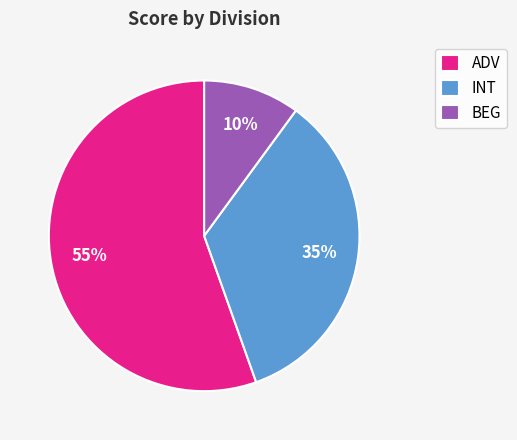

Is ADV the majority of the pie?

Yes